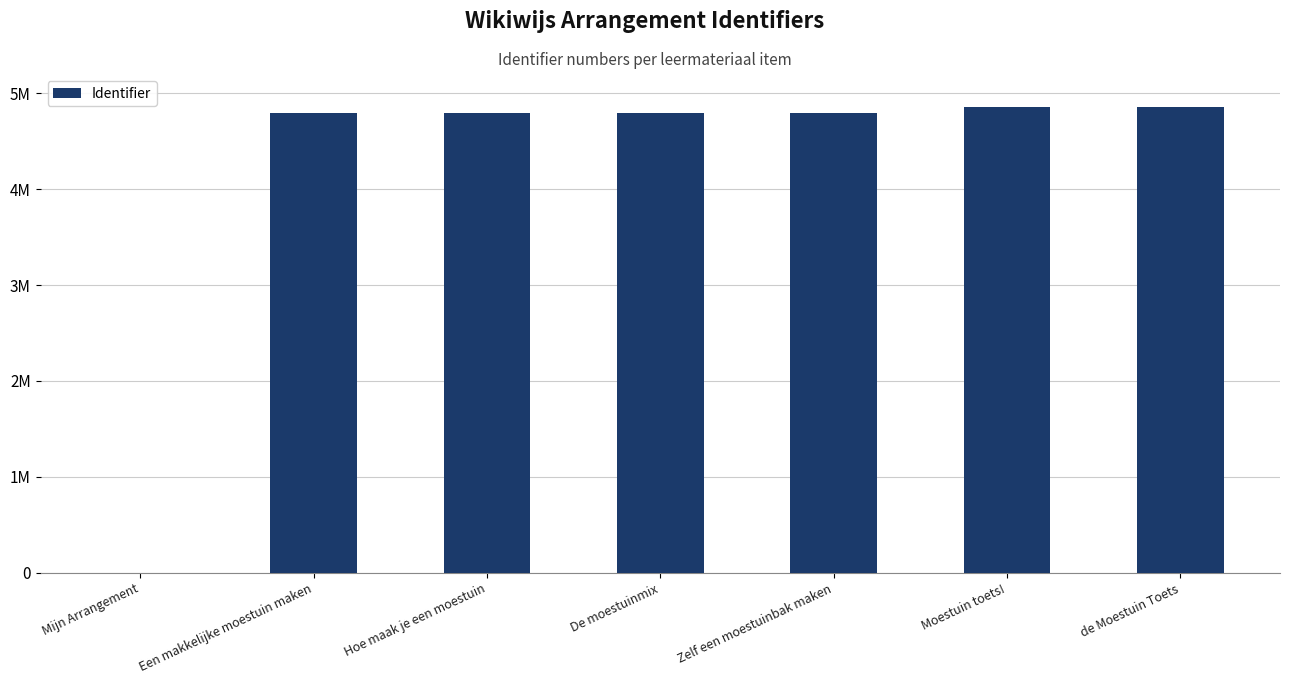

The chart shows a value of 6510919 at Zelf een moestuinbak maken. True or false?

False